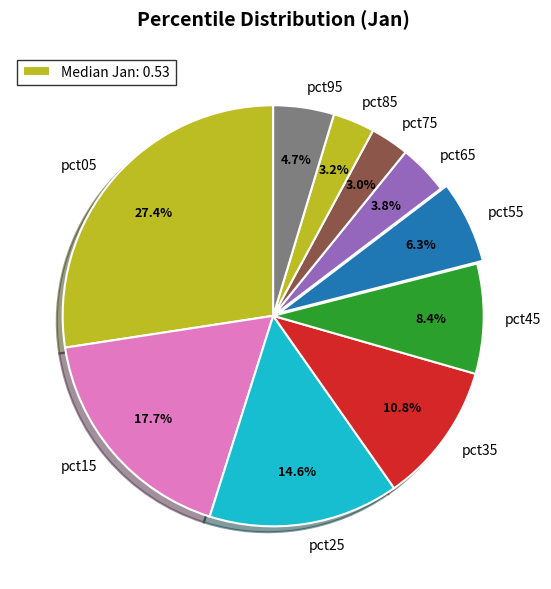

The pct25 slice represents 5% of the pie. True or false?

False